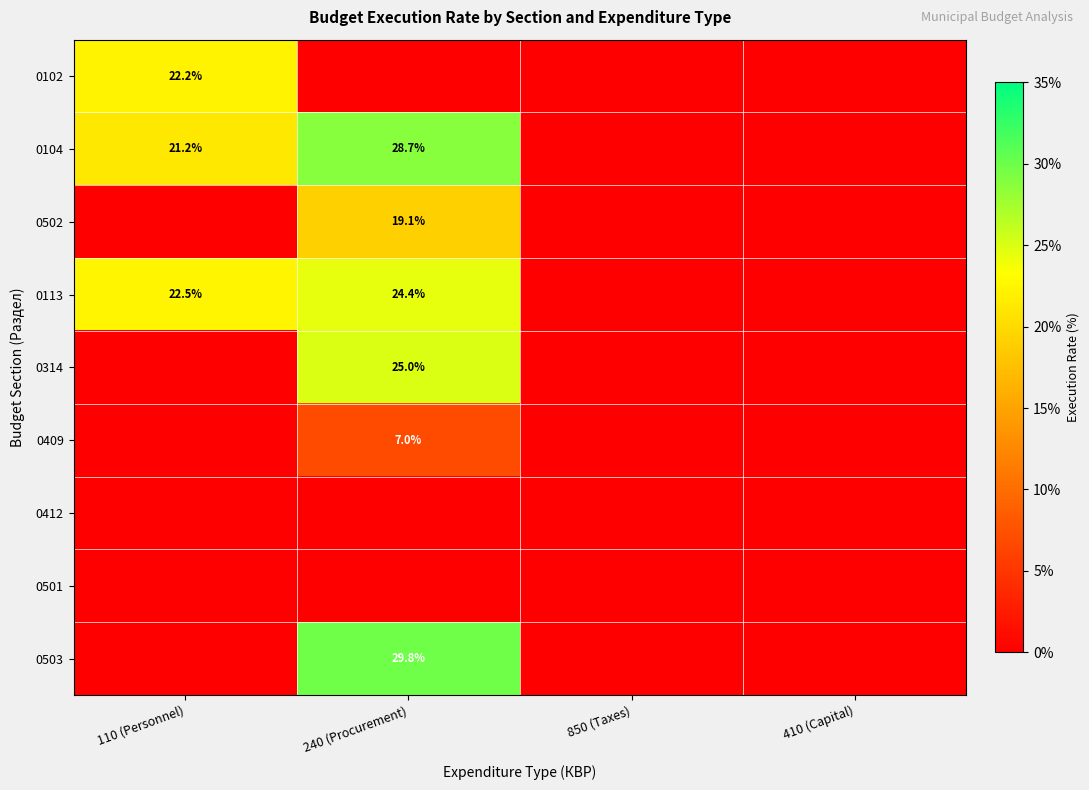

What is the difference between the 0104 values at 240 (Procurement) and 110 (Personnel)?

7.5